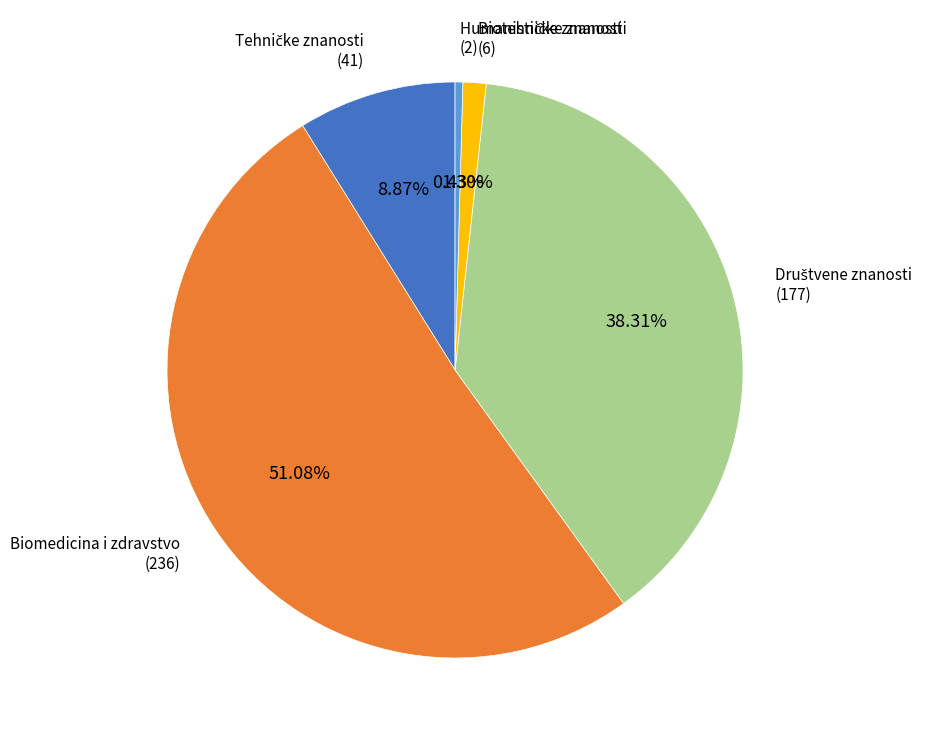

Is there a majority slice in this chart?

Yes